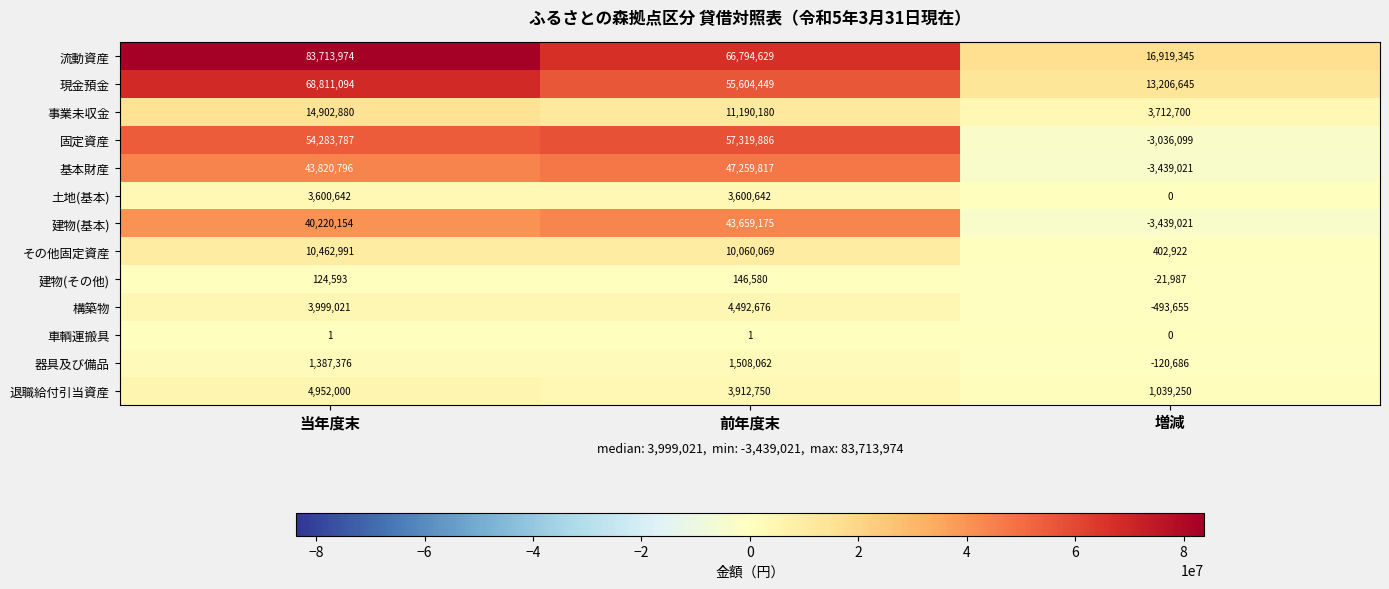

The その他固定資産 series shows 10462991 at 当年度末. True or false?

True